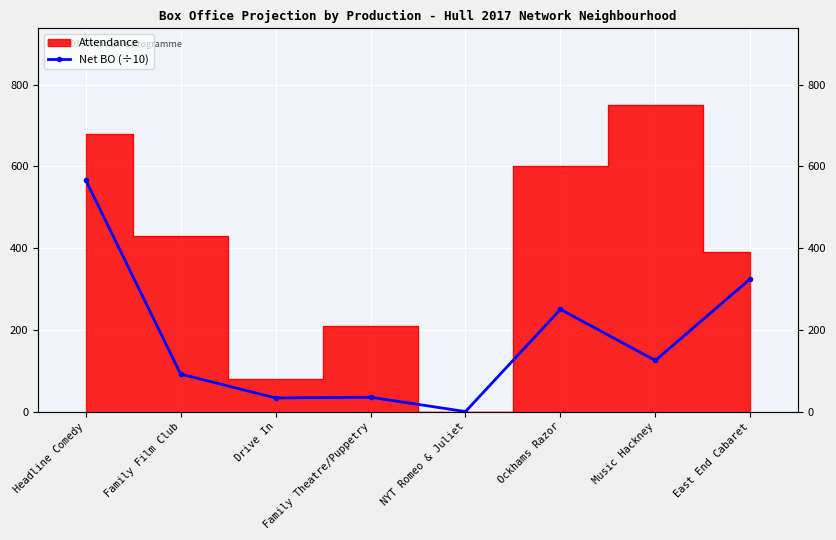

Which has a higher value, East End Cabaret or NYT Romeo & Juliet?

East End Cabaret